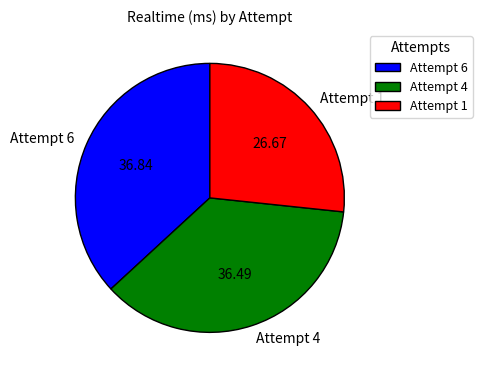

Is there a majority slice in this chart?

No